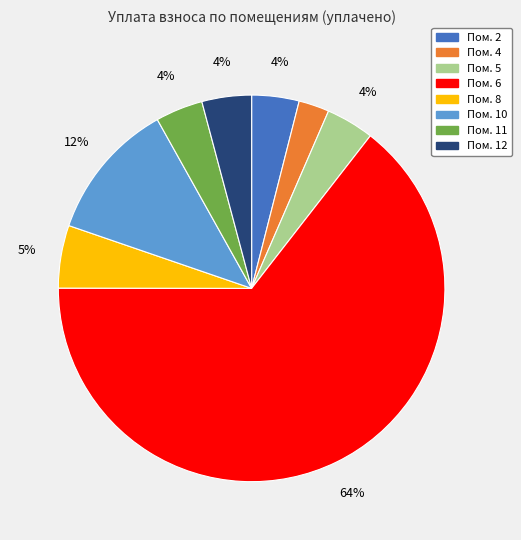

Is there a majority slice in this chart?

Yes